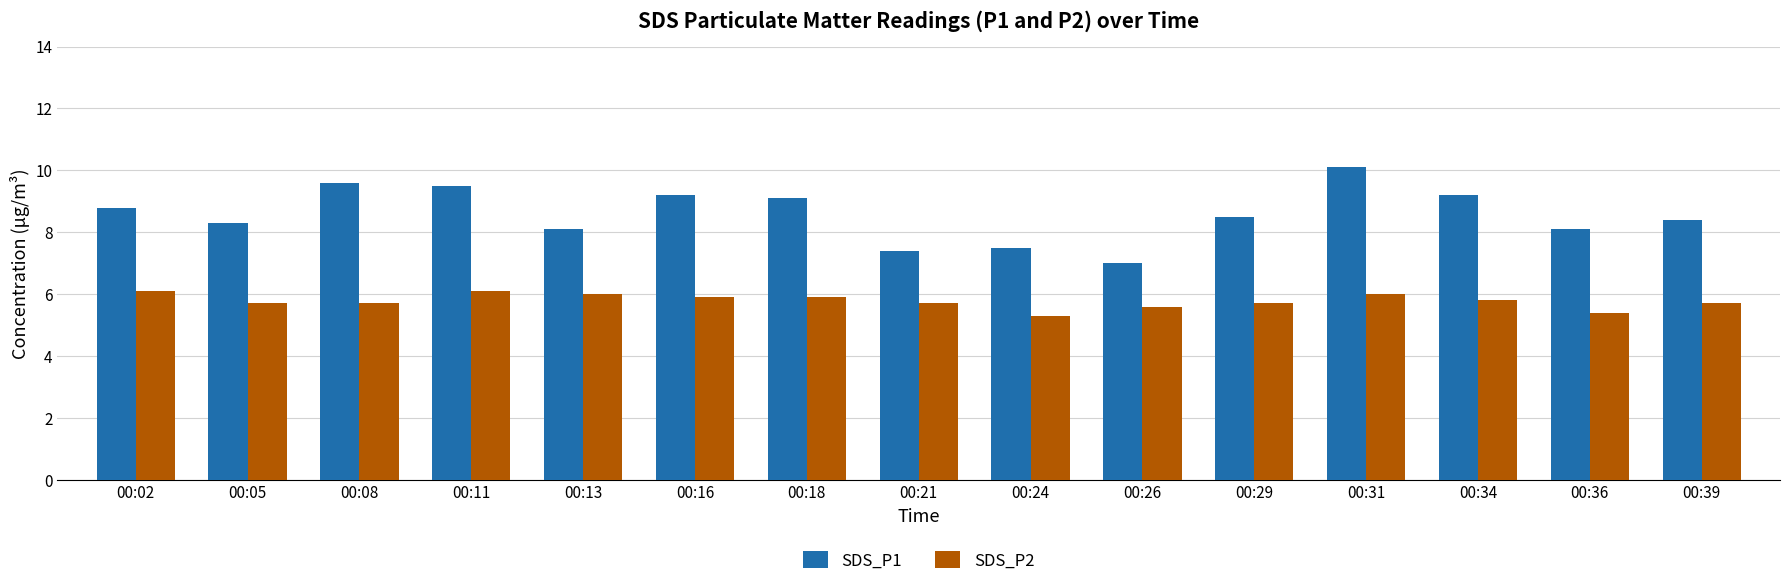

How many bars are there in each group?

2